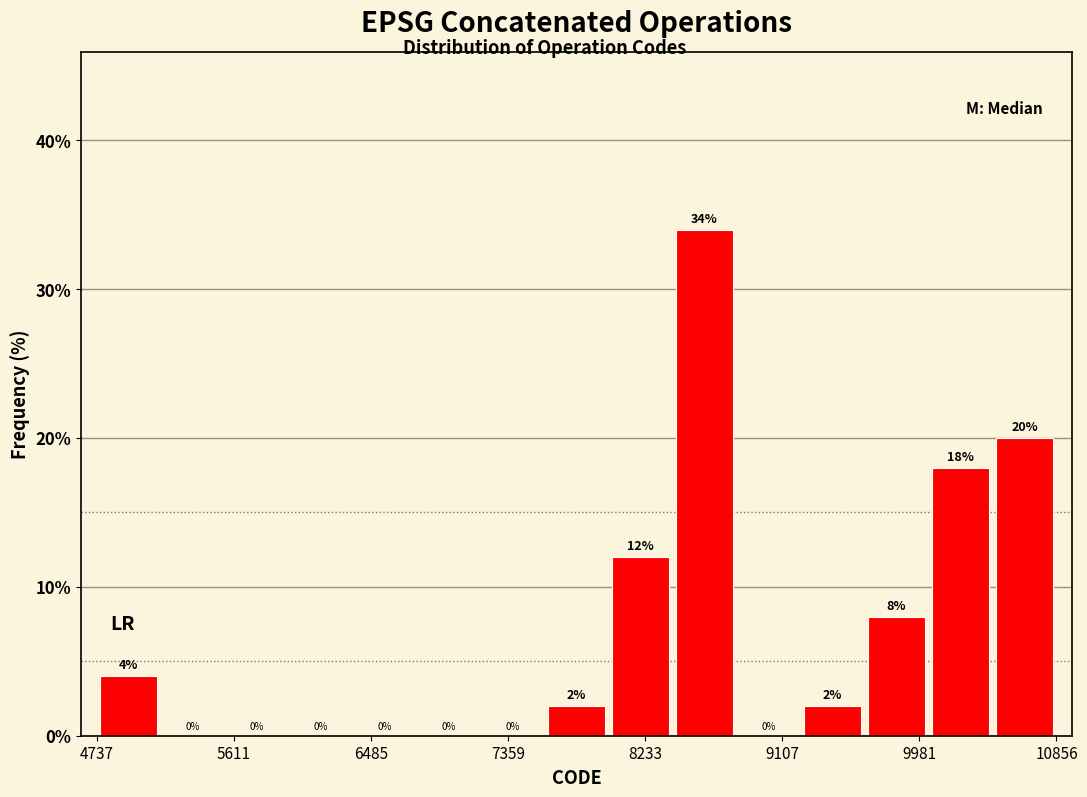

Reading left to right, transcribe this chart: for each bar, give the range it covers on the x-axis and its height. The bar edges are not printed on the chart, so give them approximately, as read against the axis.

4700 to 5100: 4
5100 to 5600: 0
5600 to 6000: 0
6000 to 6400: 0
6400 to 6800: 0
6800 to 7200: 0
7200 to 7600: 0
7600 to 8000: 2
8000 to 8400: 12
8400 to 8800: 34
8800 to 9200: 0
9200 to 9600: 2
9600 to 10000: 8
10000 to 10400: 18
10400 to 10900: 20